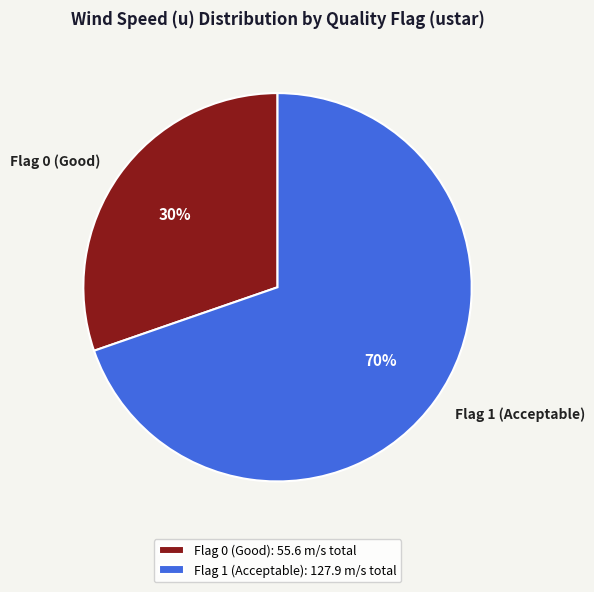

Does Flag 1 account for over 50% of the chart?

Yes